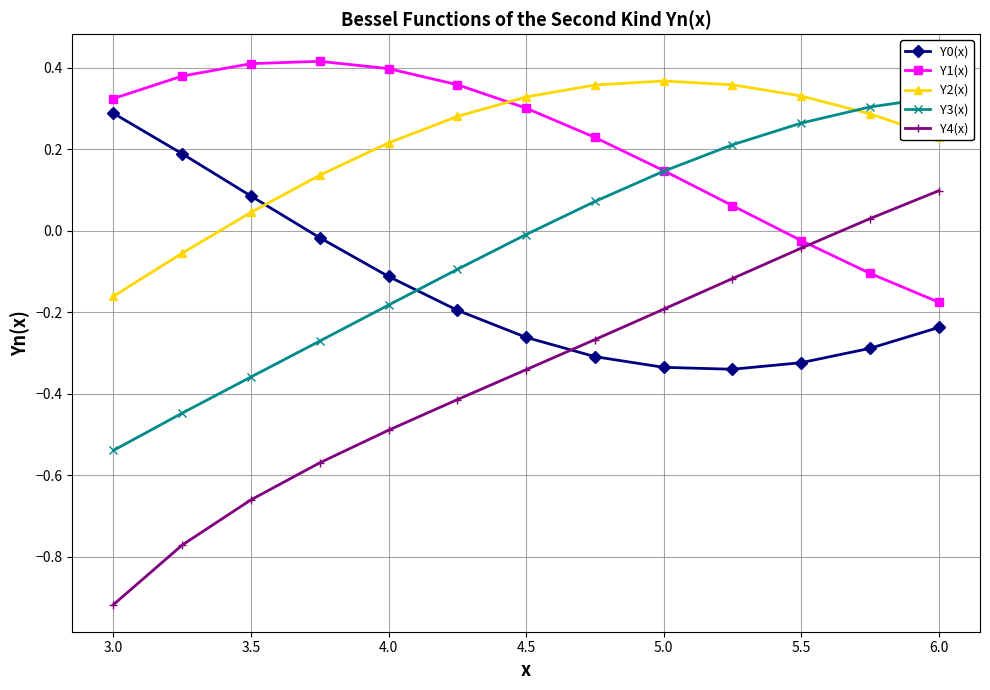

How many values in the Y1(x) series are below 0?

3